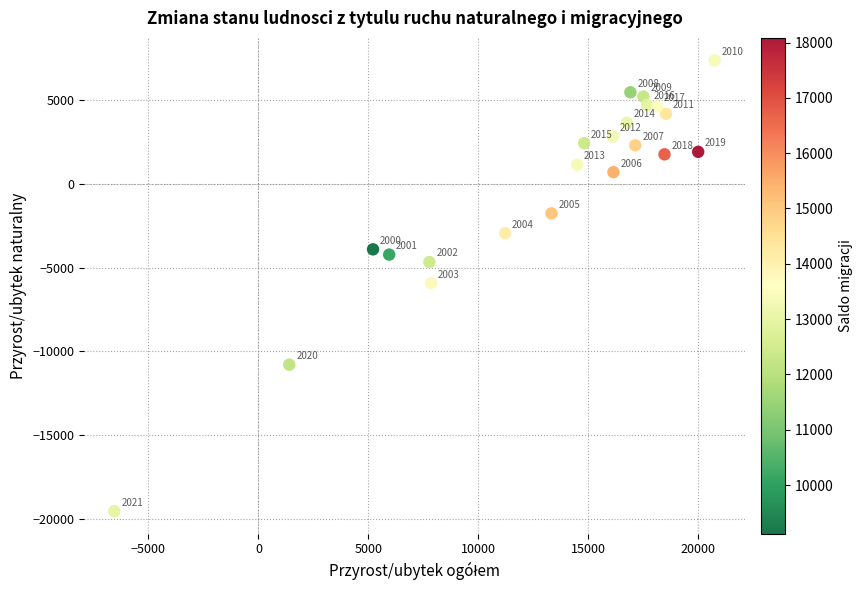

What is the range of Y values (max minus min)?

26906